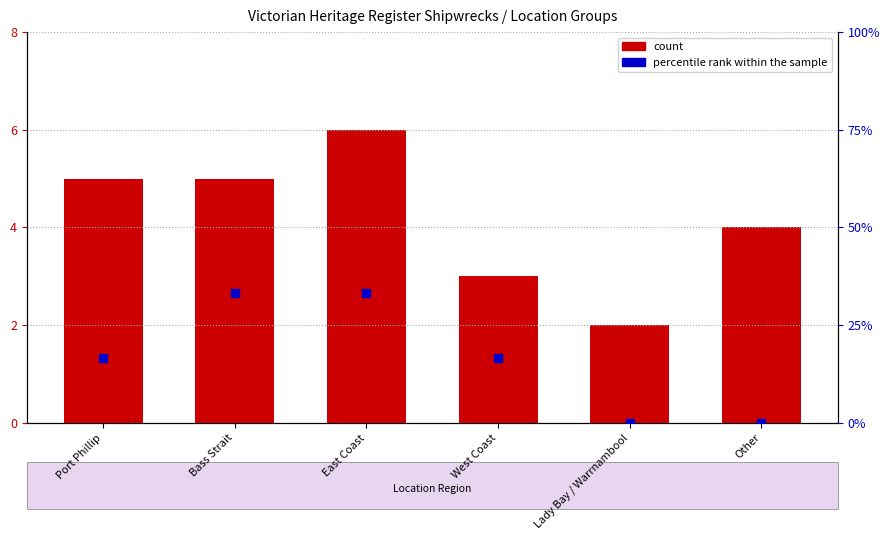

What is the total value across all series at Port Phillip?

21.7